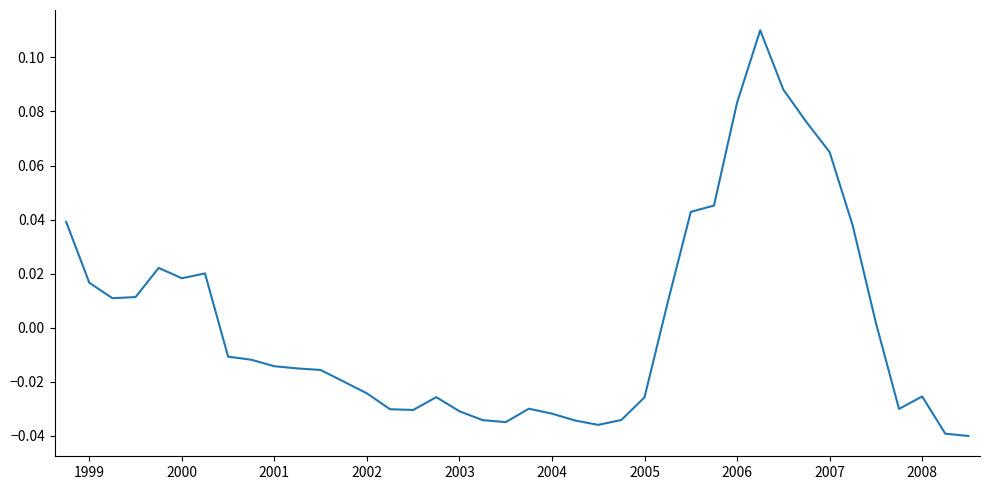

How many categories are shown in the chart?

40